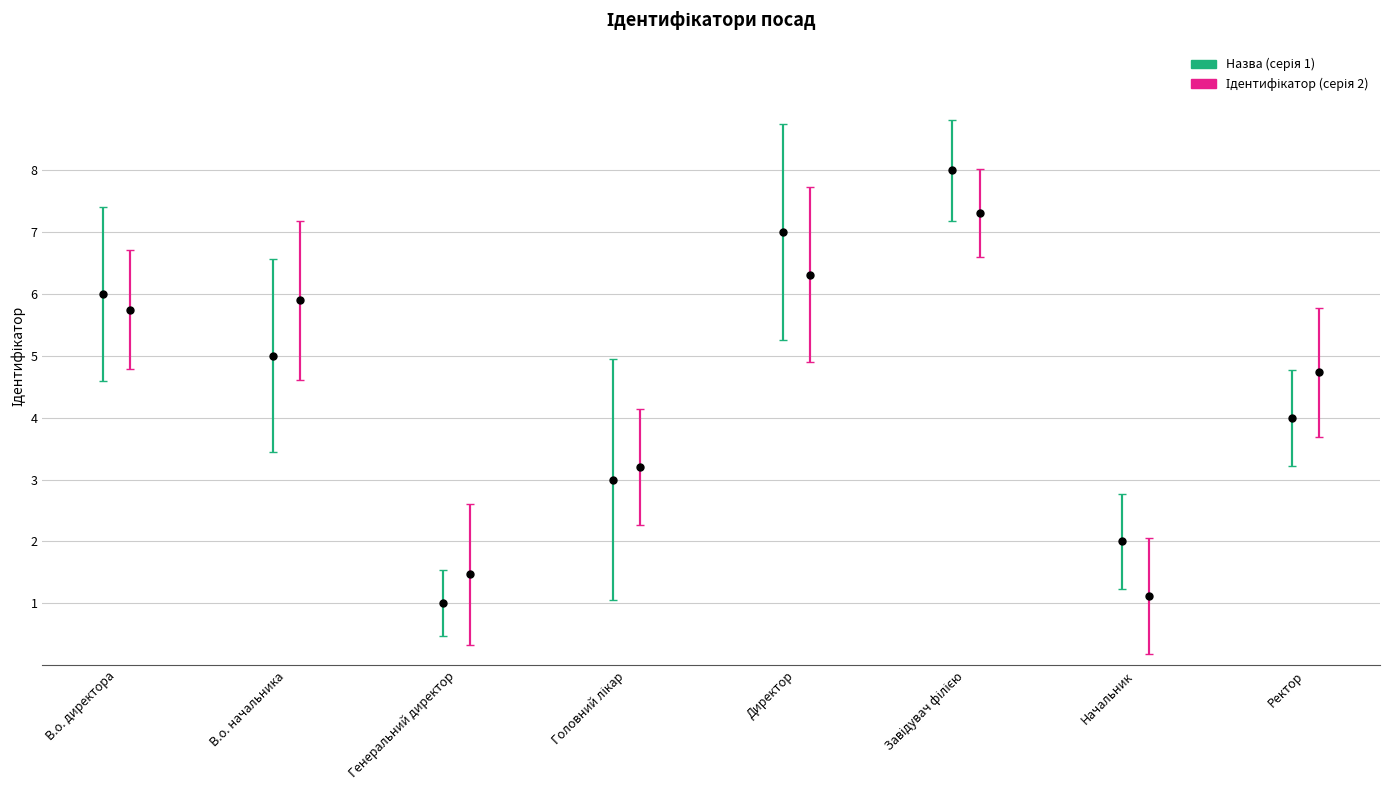

What is the minimum value shown in the chart?

1